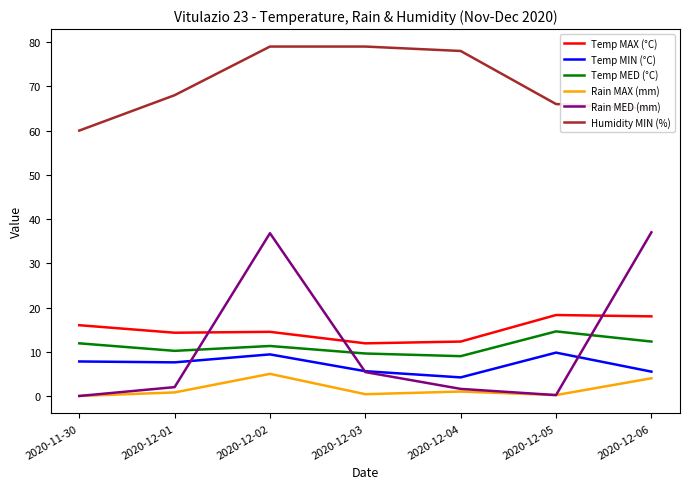

True or false: Temp MED (°C) and Humidity MIN (%) intersect in this chart.

False